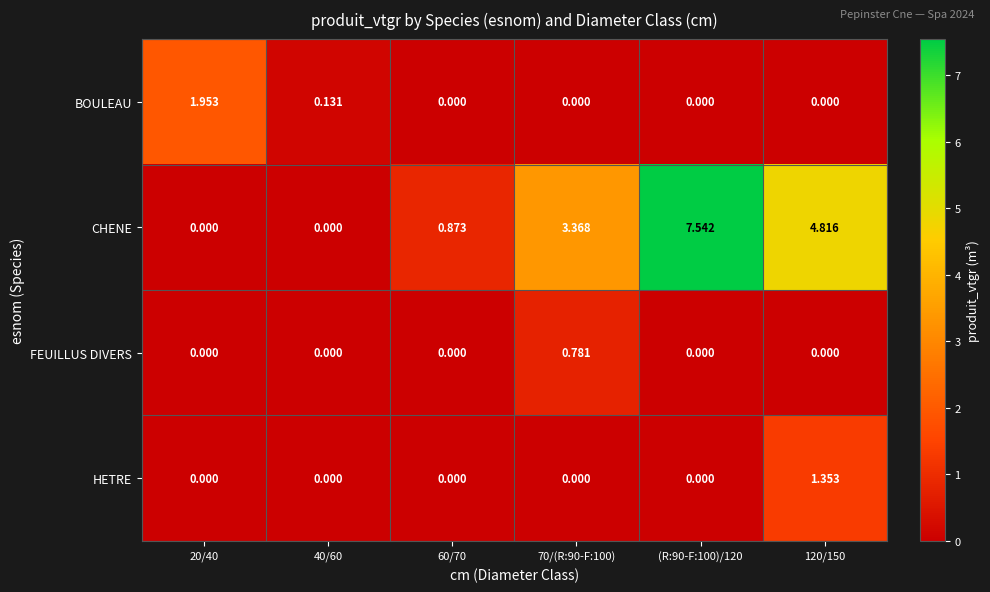

Which series has the largest range (max minus min)?

CHENE